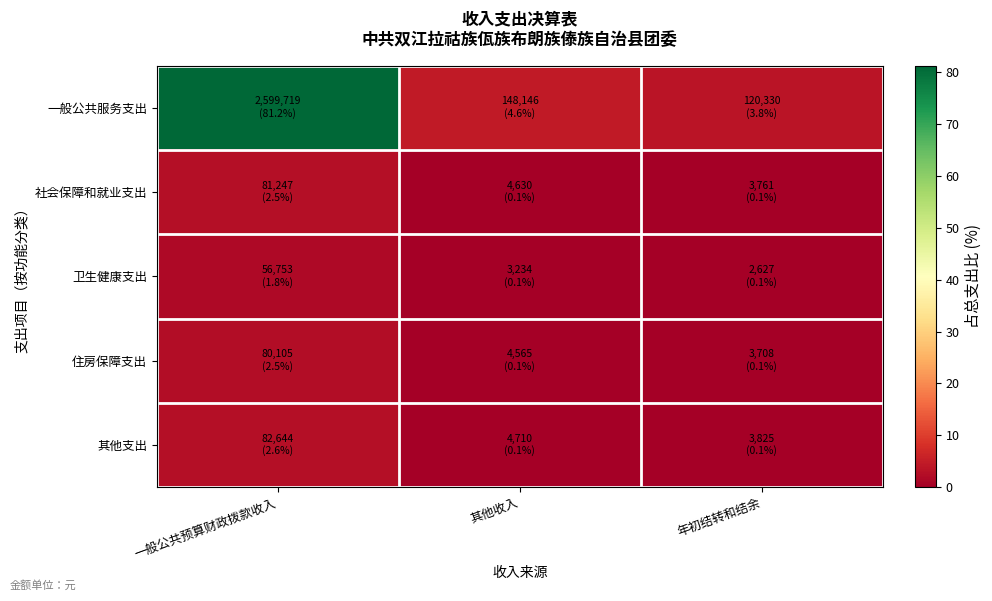

Which series has the widest spread of values?

一般公共服务支出